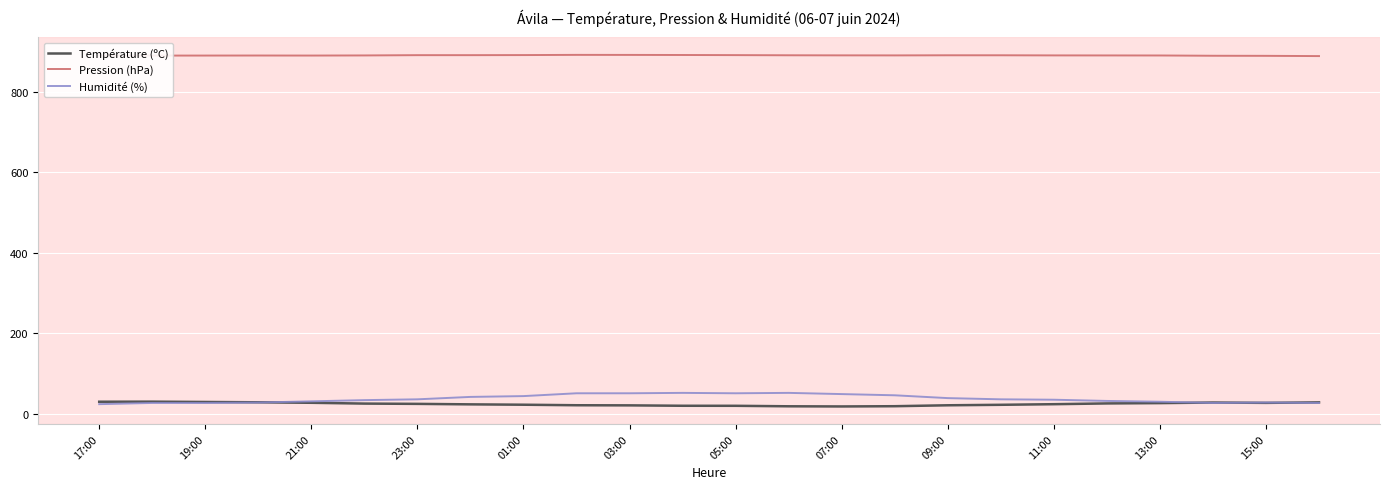

True or false: Pression (hPa) has more than 2 points higher than both neighbors.

False